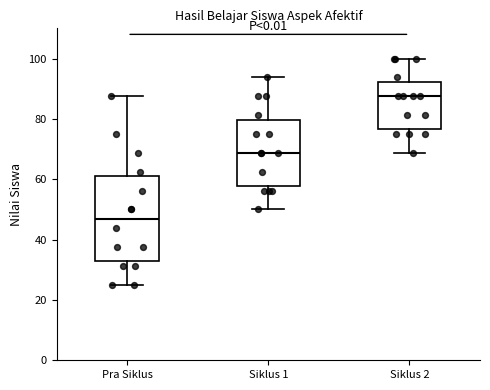

Reading left to right, transcribe this box plot: for each box, give where its median line is, the range the box spans, and where its two whiskers end, as read against the y-axis. The values are not printed on the chart, so give them approximately, as read against the axis.

Pra Siklus: median 46, box 32 to 60, whiskers 26 to 88
Siklus 1: median 68, box 58 to 80, whiskers 50 to 94
Siklus 2: median 88, box 76 to 92, whiskers 68 to 100